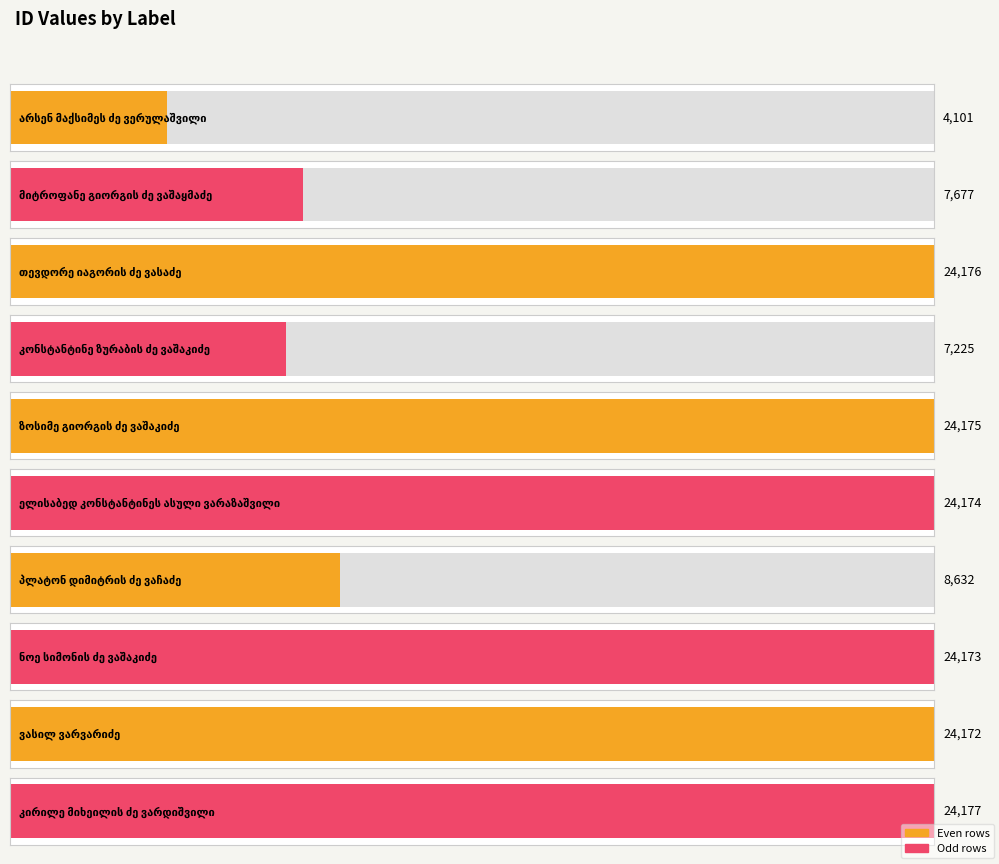

At which category does the chart reach its peak across all series?

კირილე მიხეილის ძე ვარდიშვილი